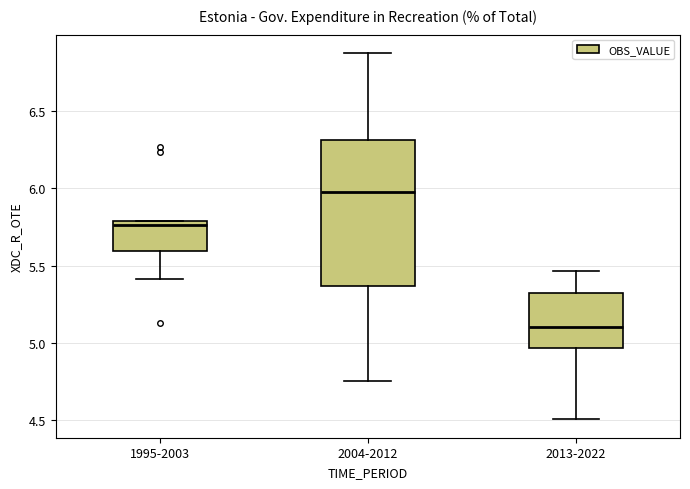

Reading left to right, transcribe this box plot: for each box, give where its median line is, the range the box spans, and where its two whiskers end, as read against the y-axis. The values are not printed on the chart, so give them approximately, as read against the axis.

1995-2003: median 5.75, box 5.60 to 5.80, whiskers 5.40 to 5.80
2004-2012: median 6.00, box 5.35 to 6.30, whiskers 4.75 to 6.90
2013-2022: median 5.10, box 4.95 to 5.30, whiskers 4.50 to 5.45